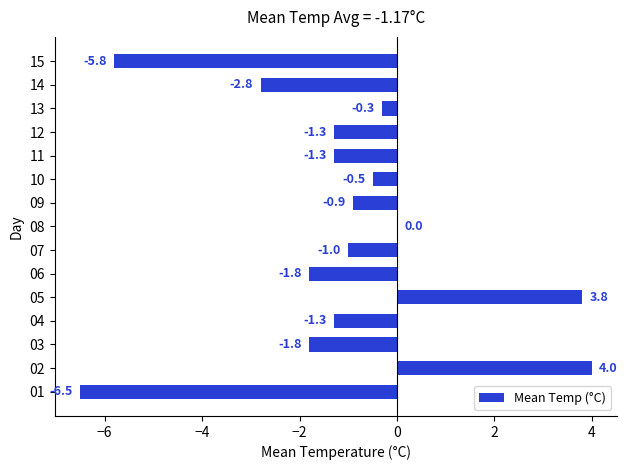

True or false: the data shows 0.0 at 08.

True